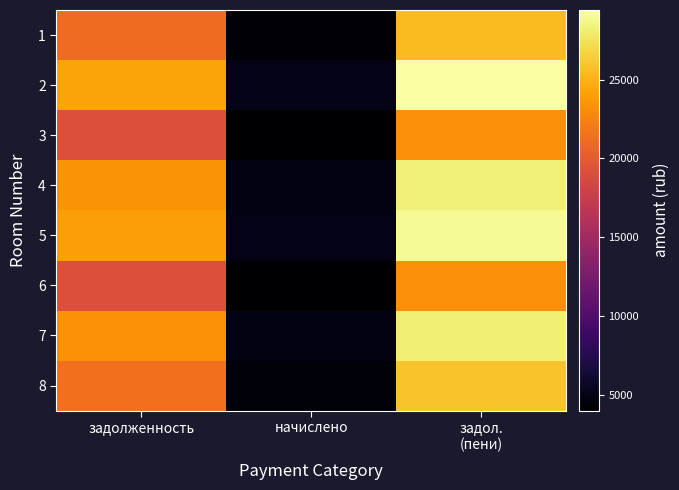

What is the minimum value shown in the chart?

4021.2